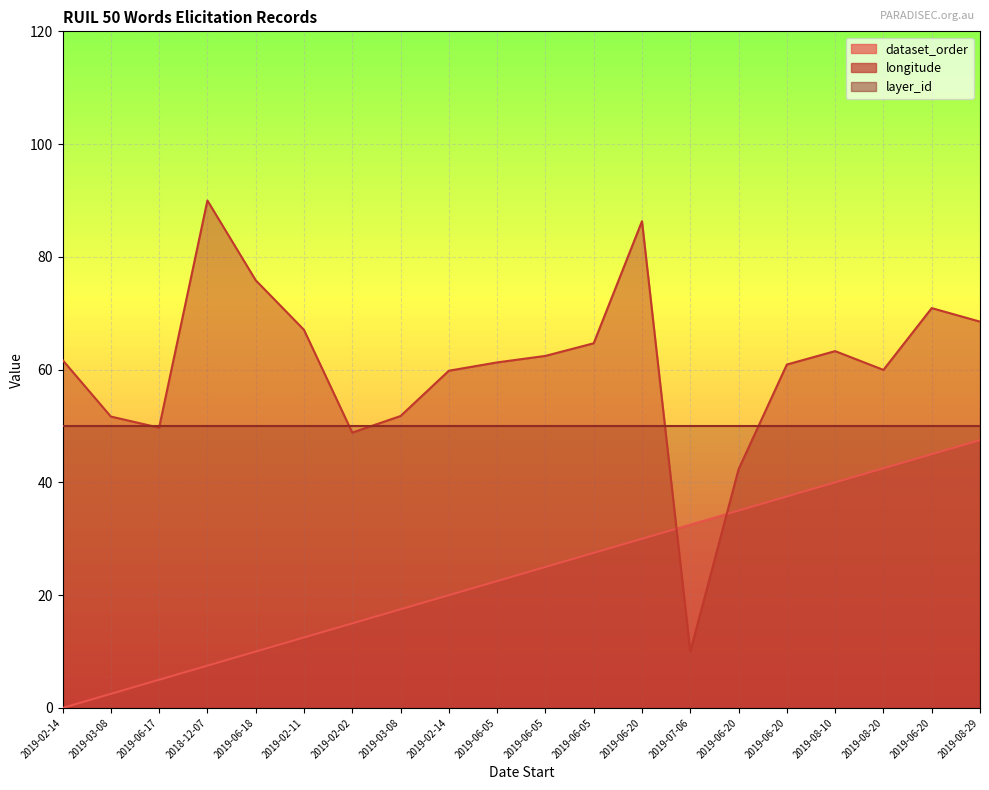

True or false: dataset_order has more than 0 points higher than both neighbors.

False